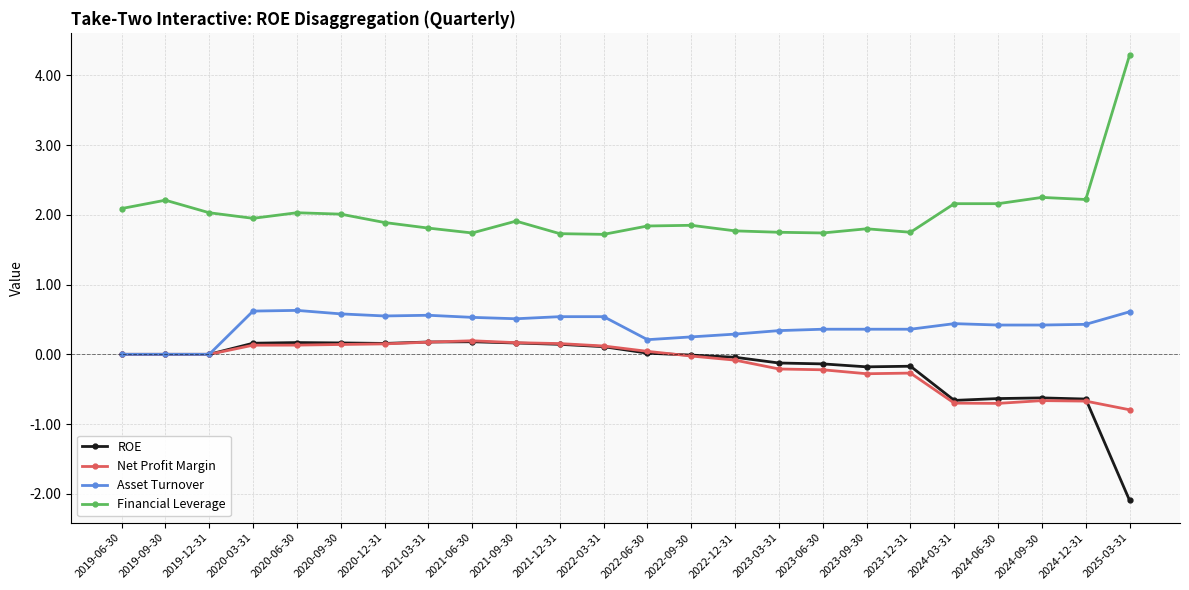

What are all the series names shown in the legend?

ROE, Net Profit Margin, Asset Turnover, Financial Leverage